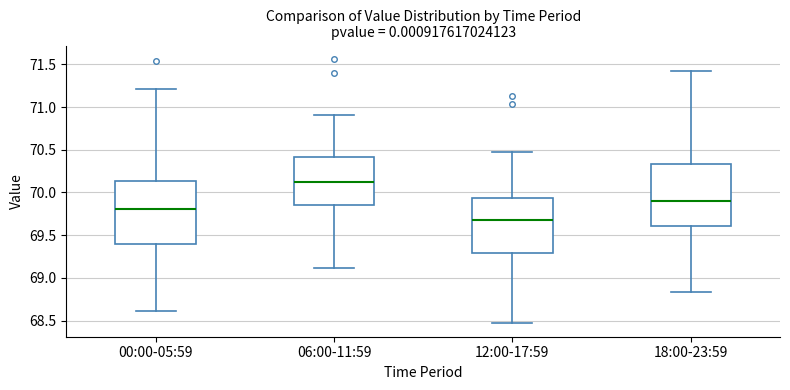

Which box's median line is the lowest?

12:00-17:59